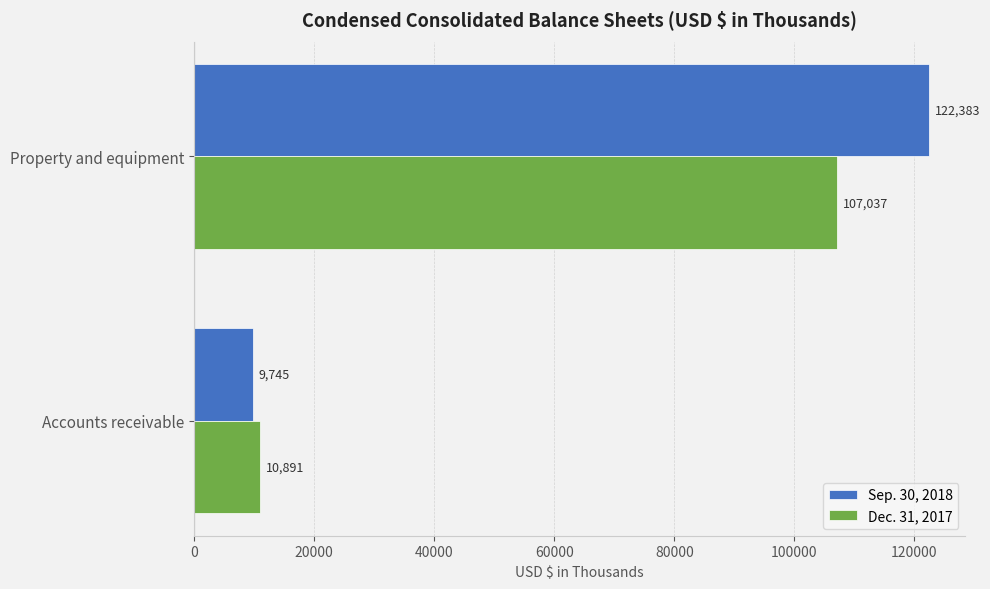

At how many categories does at least one series exceed 24931?

1